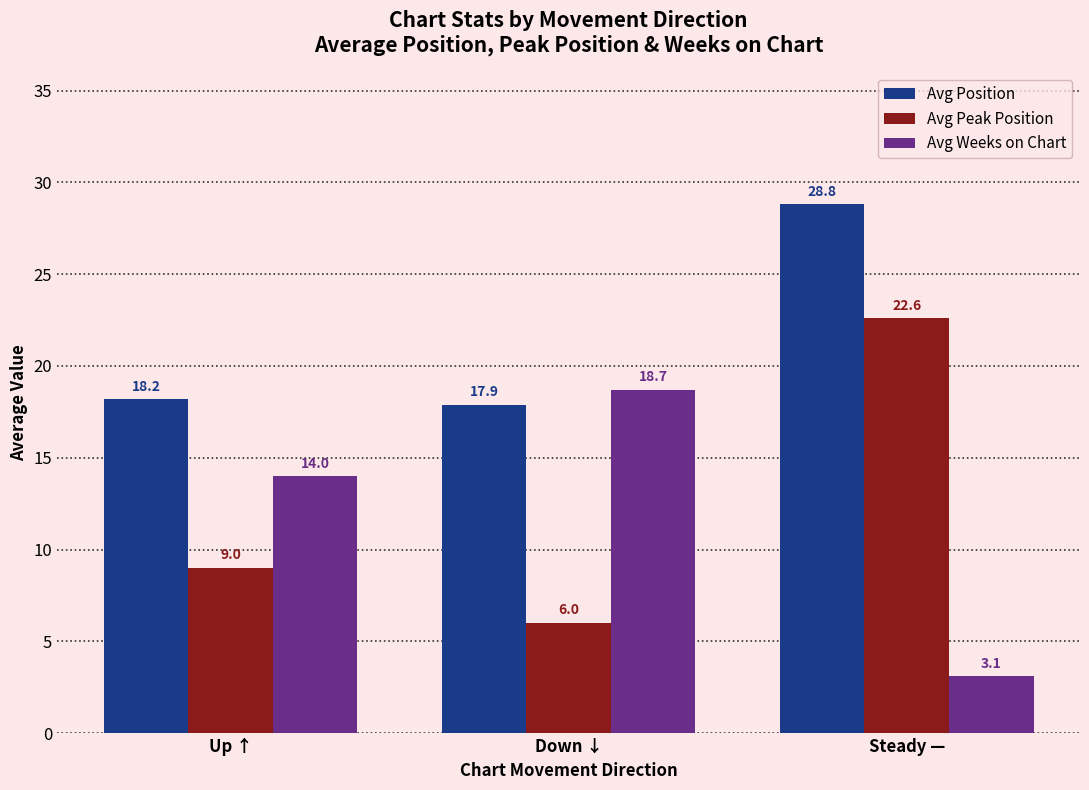

What is the lowest value of the Avg Weeks on Chart series?

3.1